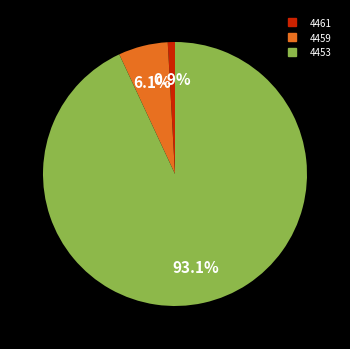

To the nearest percent, what percentage of the pie is 4461?

1%